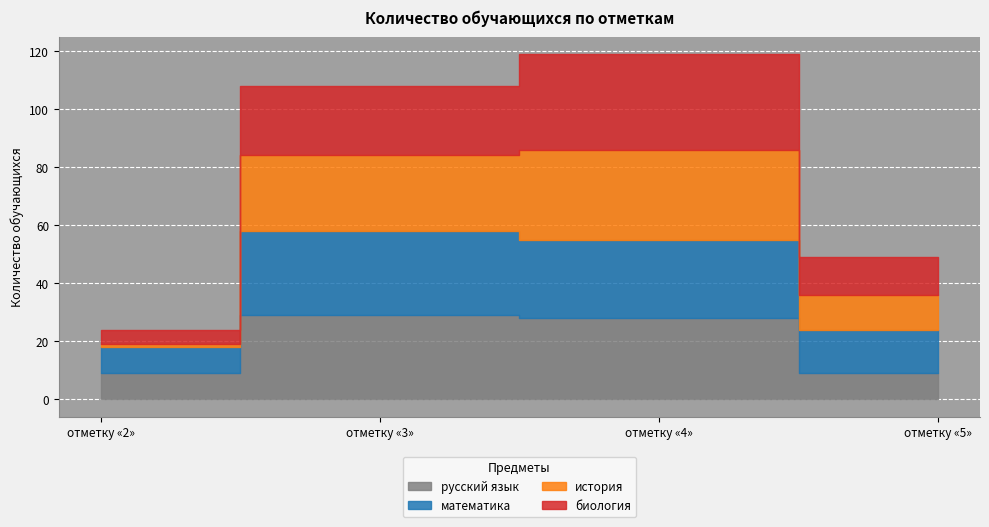

Rank the series by their maximum value, from highest to lowest.

биология, история, русский язык, математика